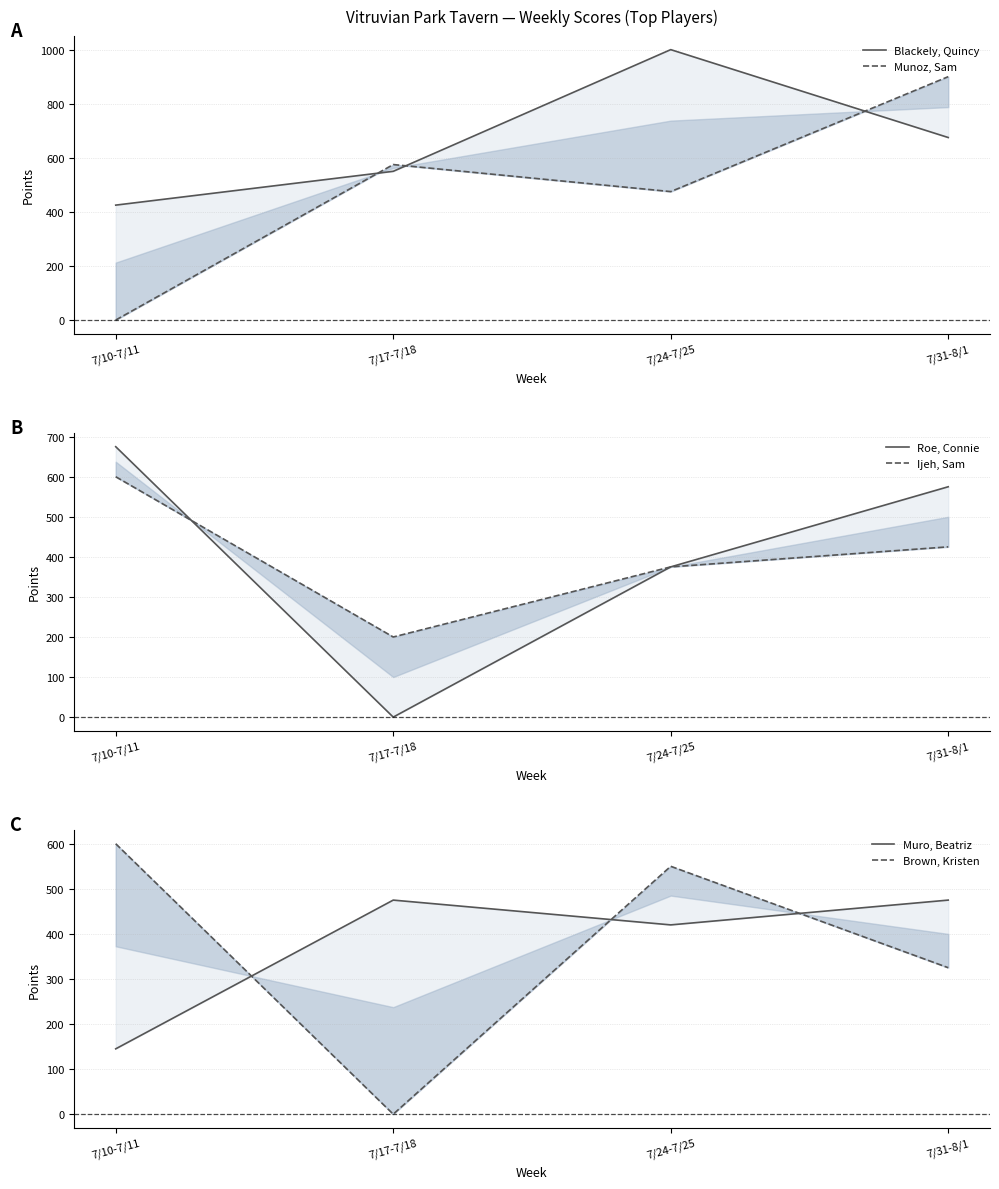

Between 7/24-7/25 and 7/31-8/1, which series saw the biggest shift?

Munoz, Sam